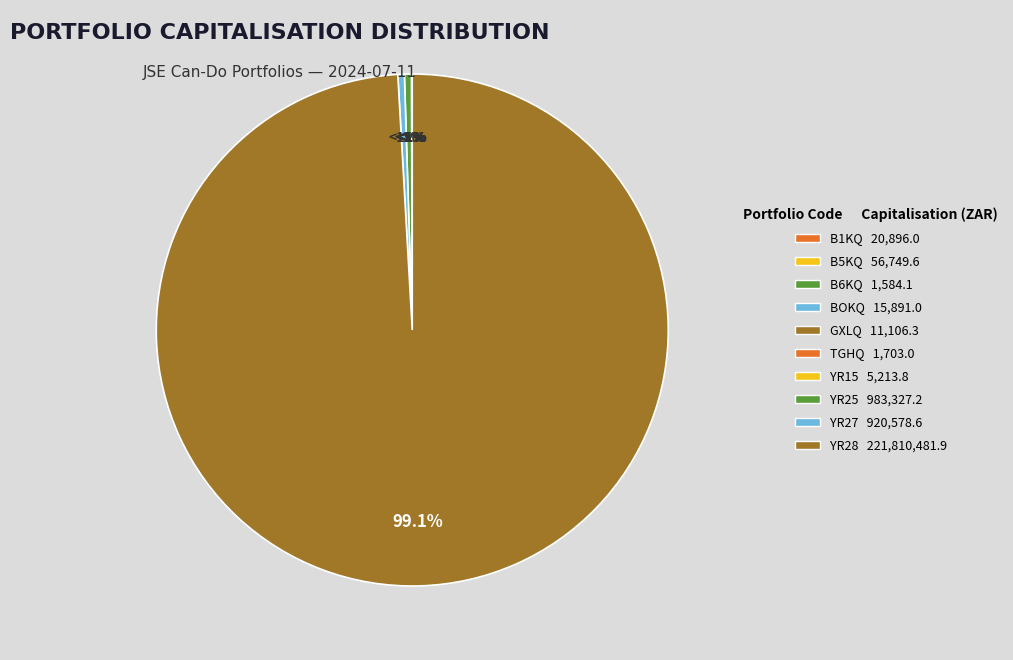

True or false: YR15 accounts for 0% of the total.

True